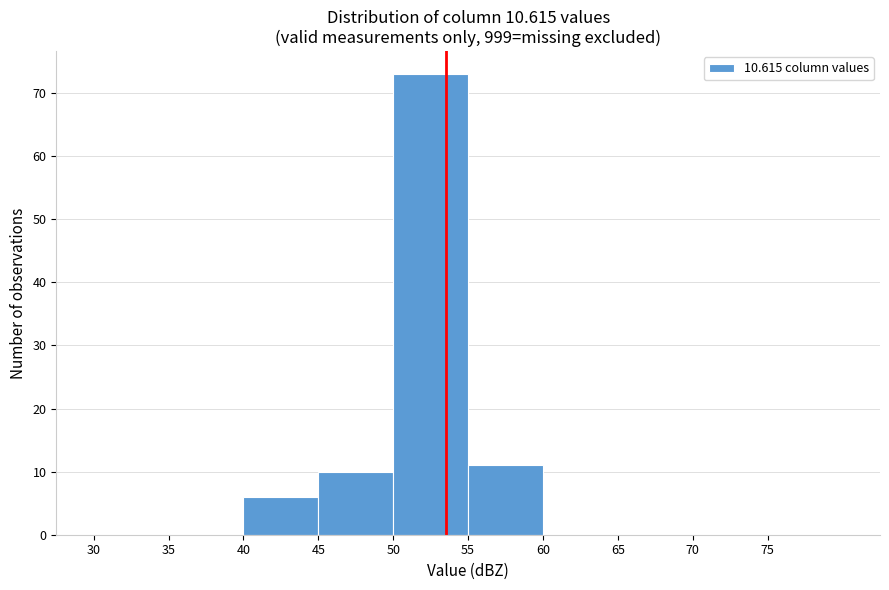

Reading left to right, transcribe this chart: for each bar, give the range it covers on the x-axis and its height. The values are not printed on the chart, so give them approximately, as read against the axis.

30 to 35: 0
35 to 40: 0
40 to 45: 6
45 to 50: 10
50 to 55: 73
55 to 60: 11
60 to 65: 0
65 to 70: 0
70 to 75: 0
75 to 80: 0